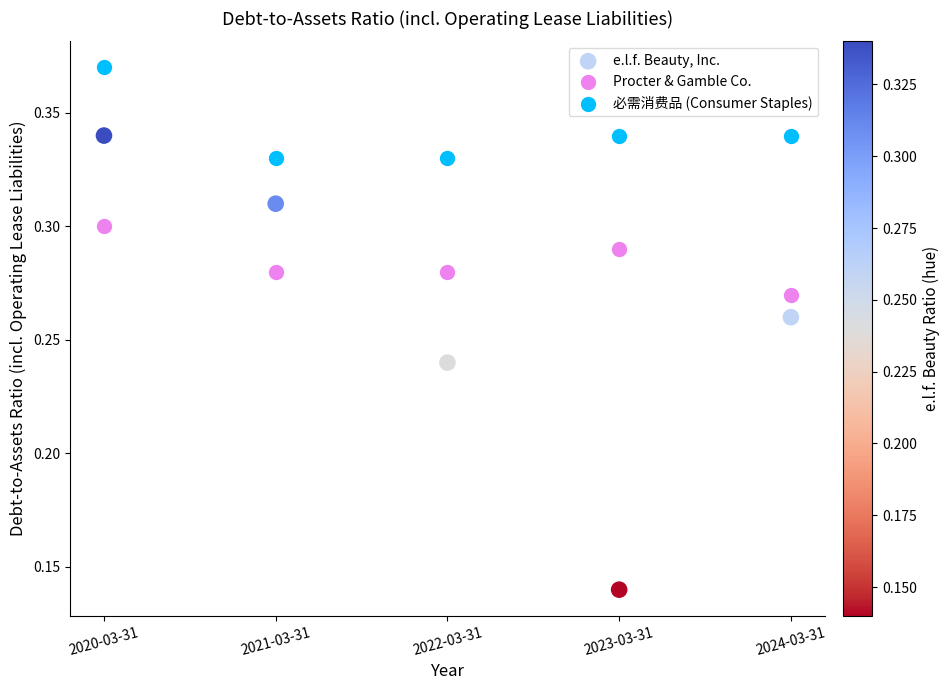

What are all the series names shown in the legend?

e.l.f. Beauty, Inc., Procter & Gamble Co., 必需消费品 (Consumer Staples)